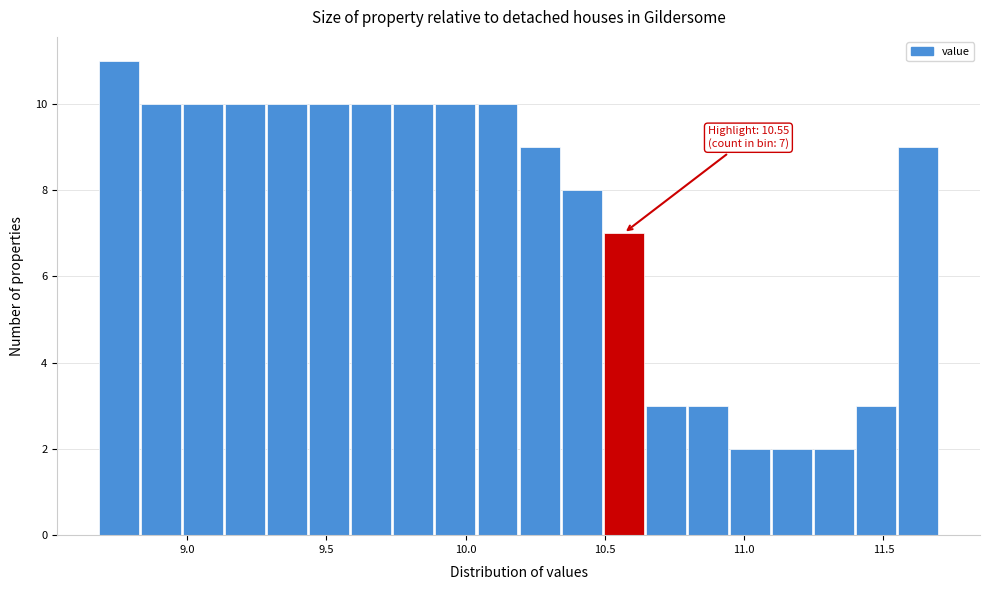

Read against the x-axis, roughly where is the centre of the tallest bar?

8.75